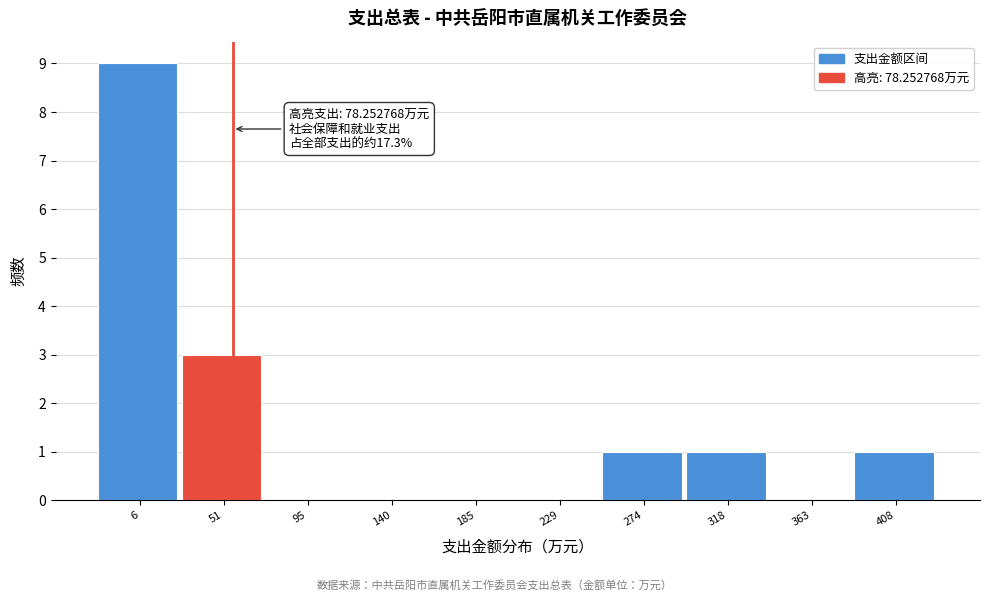

Reading right to left, what are all the values shown in this chart?

408=1	363=0	318=1	274=1	229=0	185=0	140=0	95=0	51=3	6=9